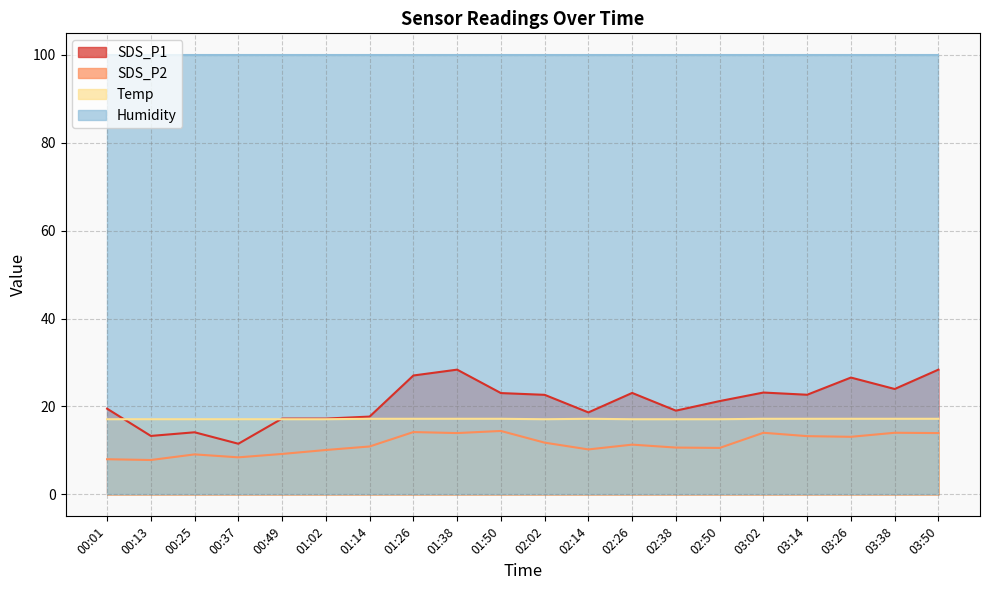

True or false: Temp and SDS_P2 cross at least once.

False